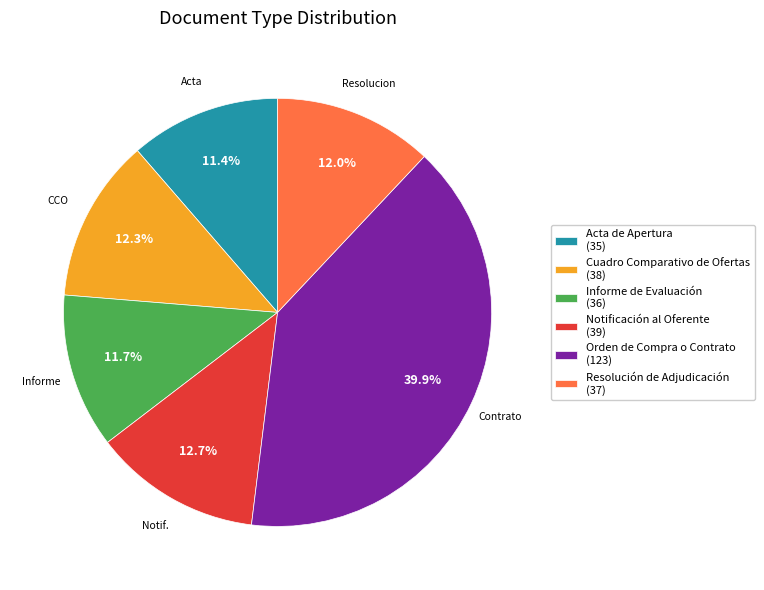

Which slice is the largest?

Orden de Compra o Contrato